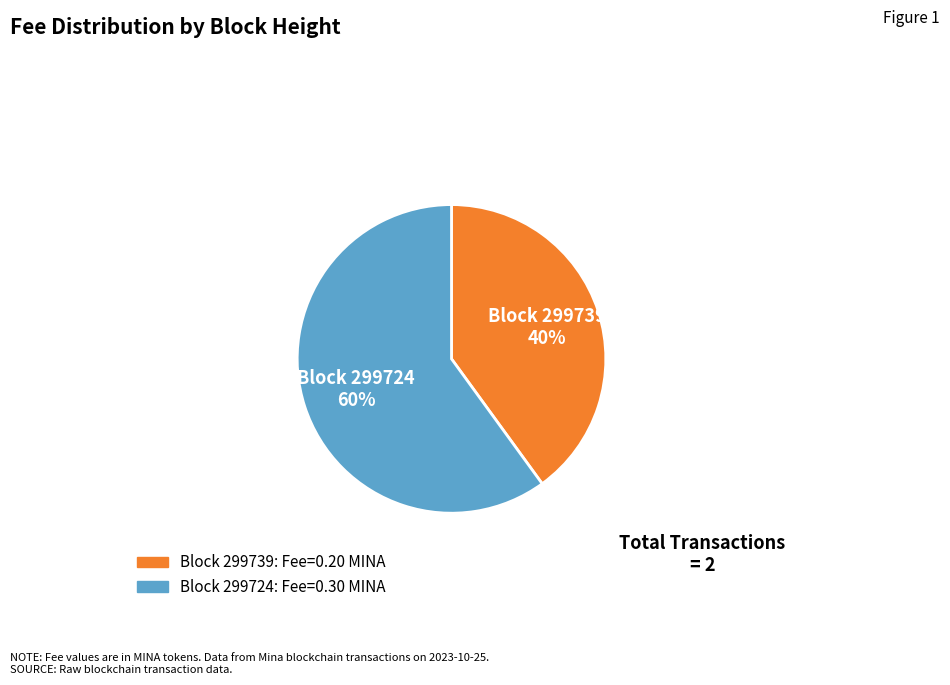

To the nearest percent, what is the difference between the largest and smallest slice percentages?

20%